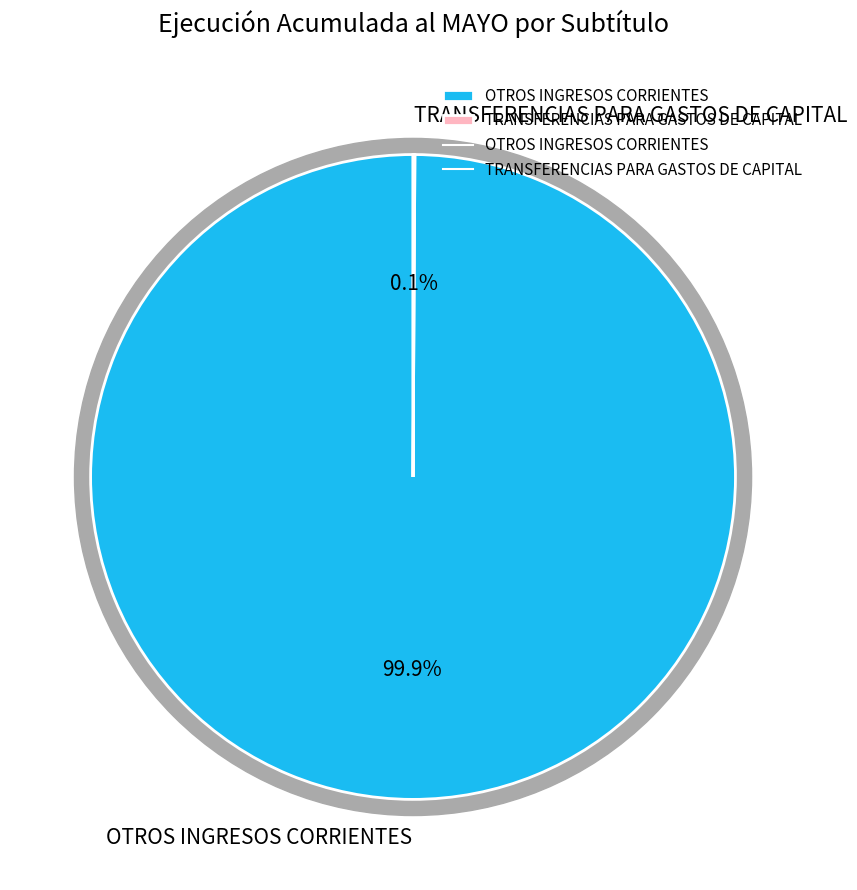

Count the number of slices in the pie.

2